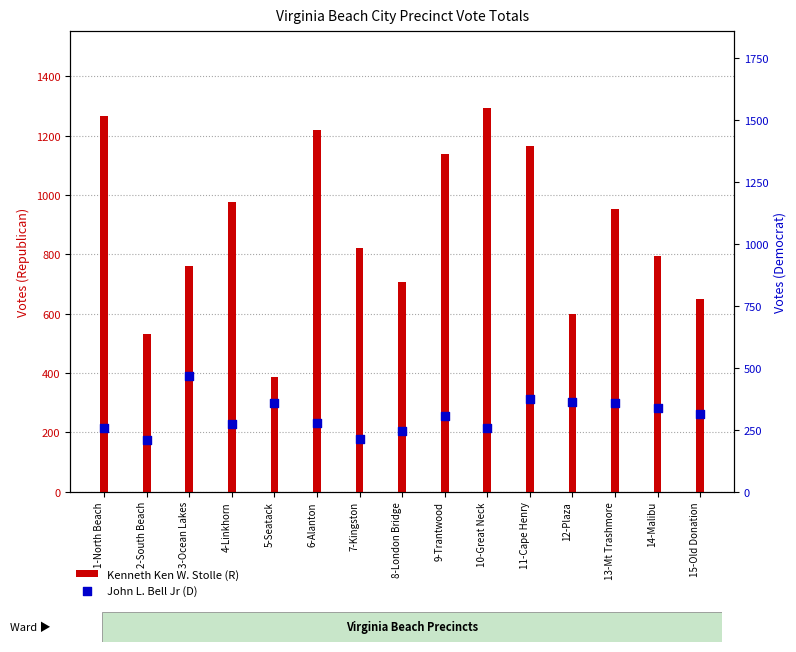

Which series contains the highest Y value?

Kenneth Ken W. Stolle (R)